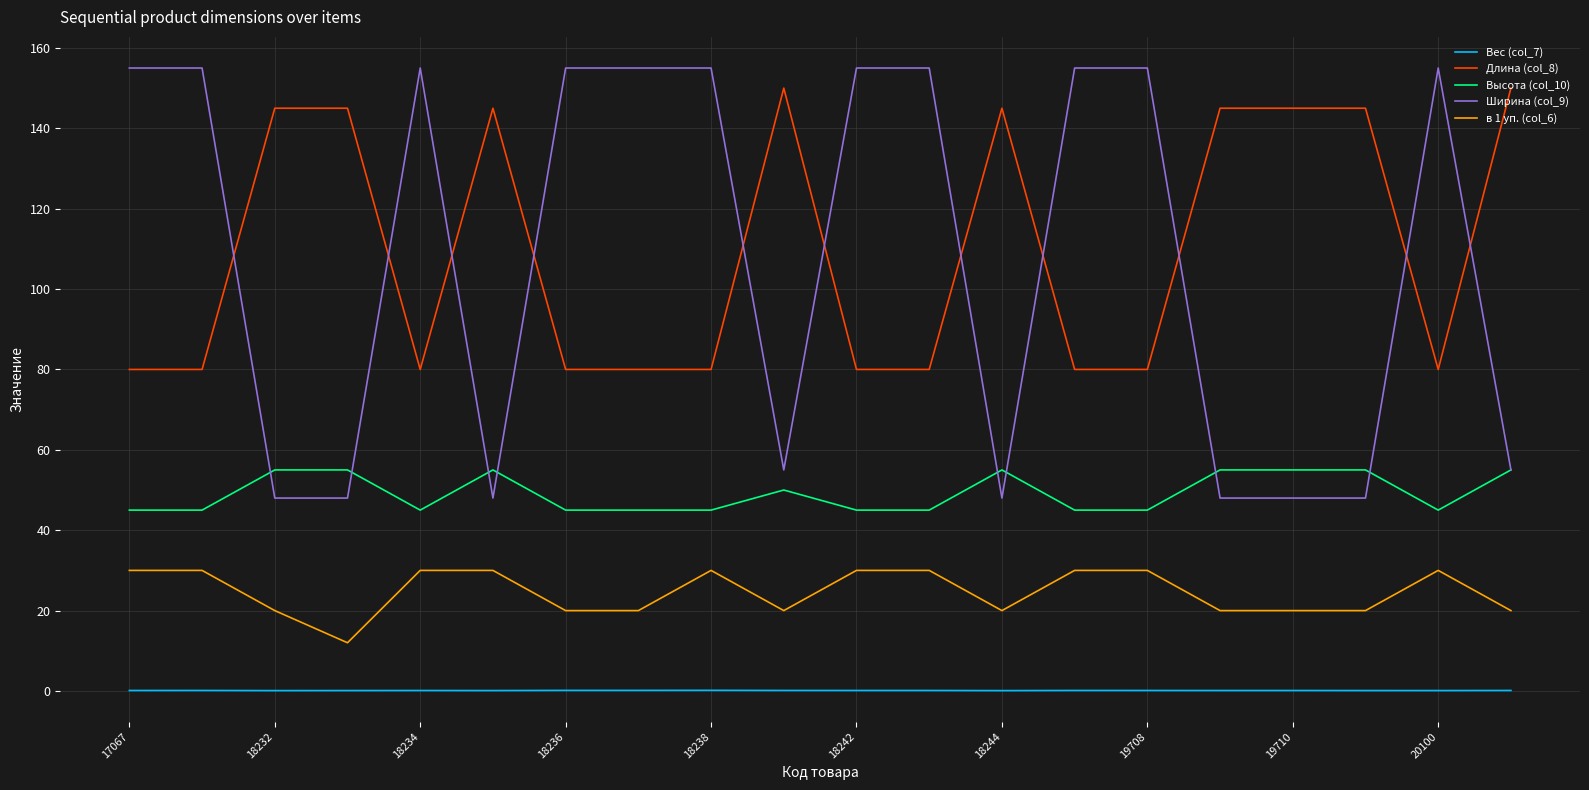

What is the greatest value displayed?

155.0